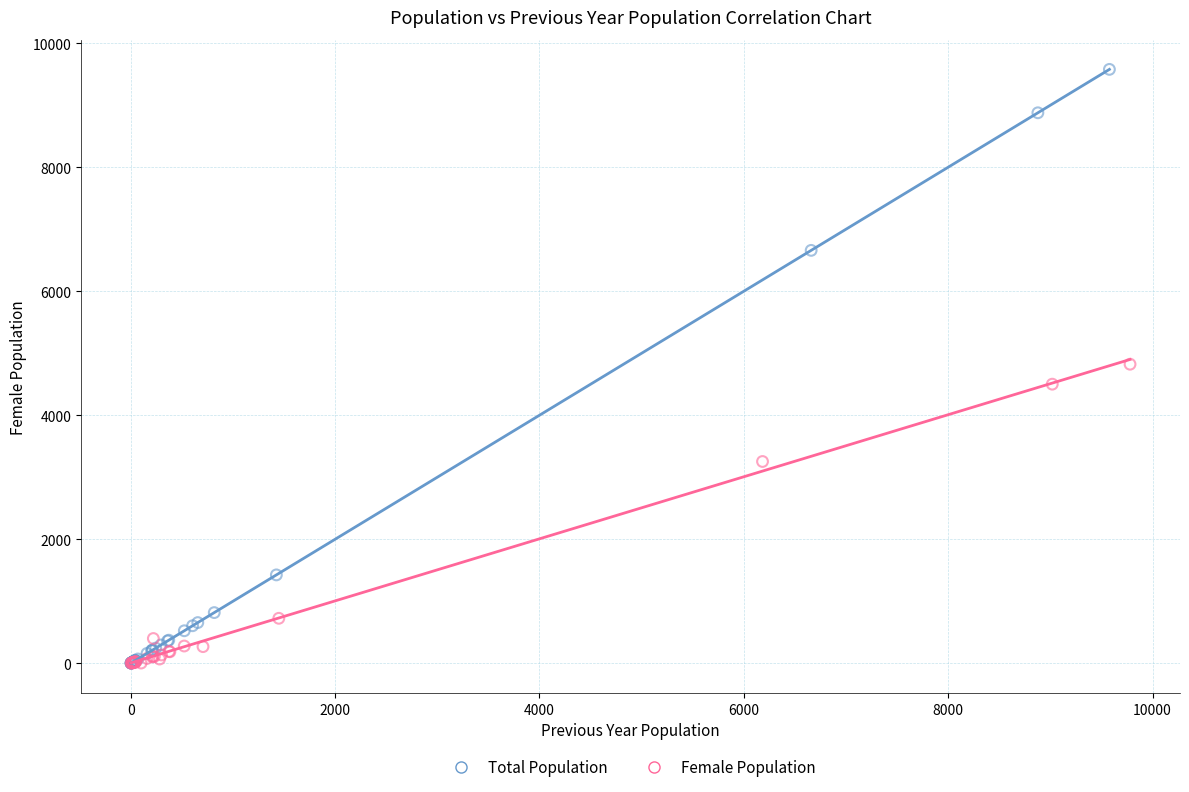

Which series has the widest spread of Y values?

Total Population